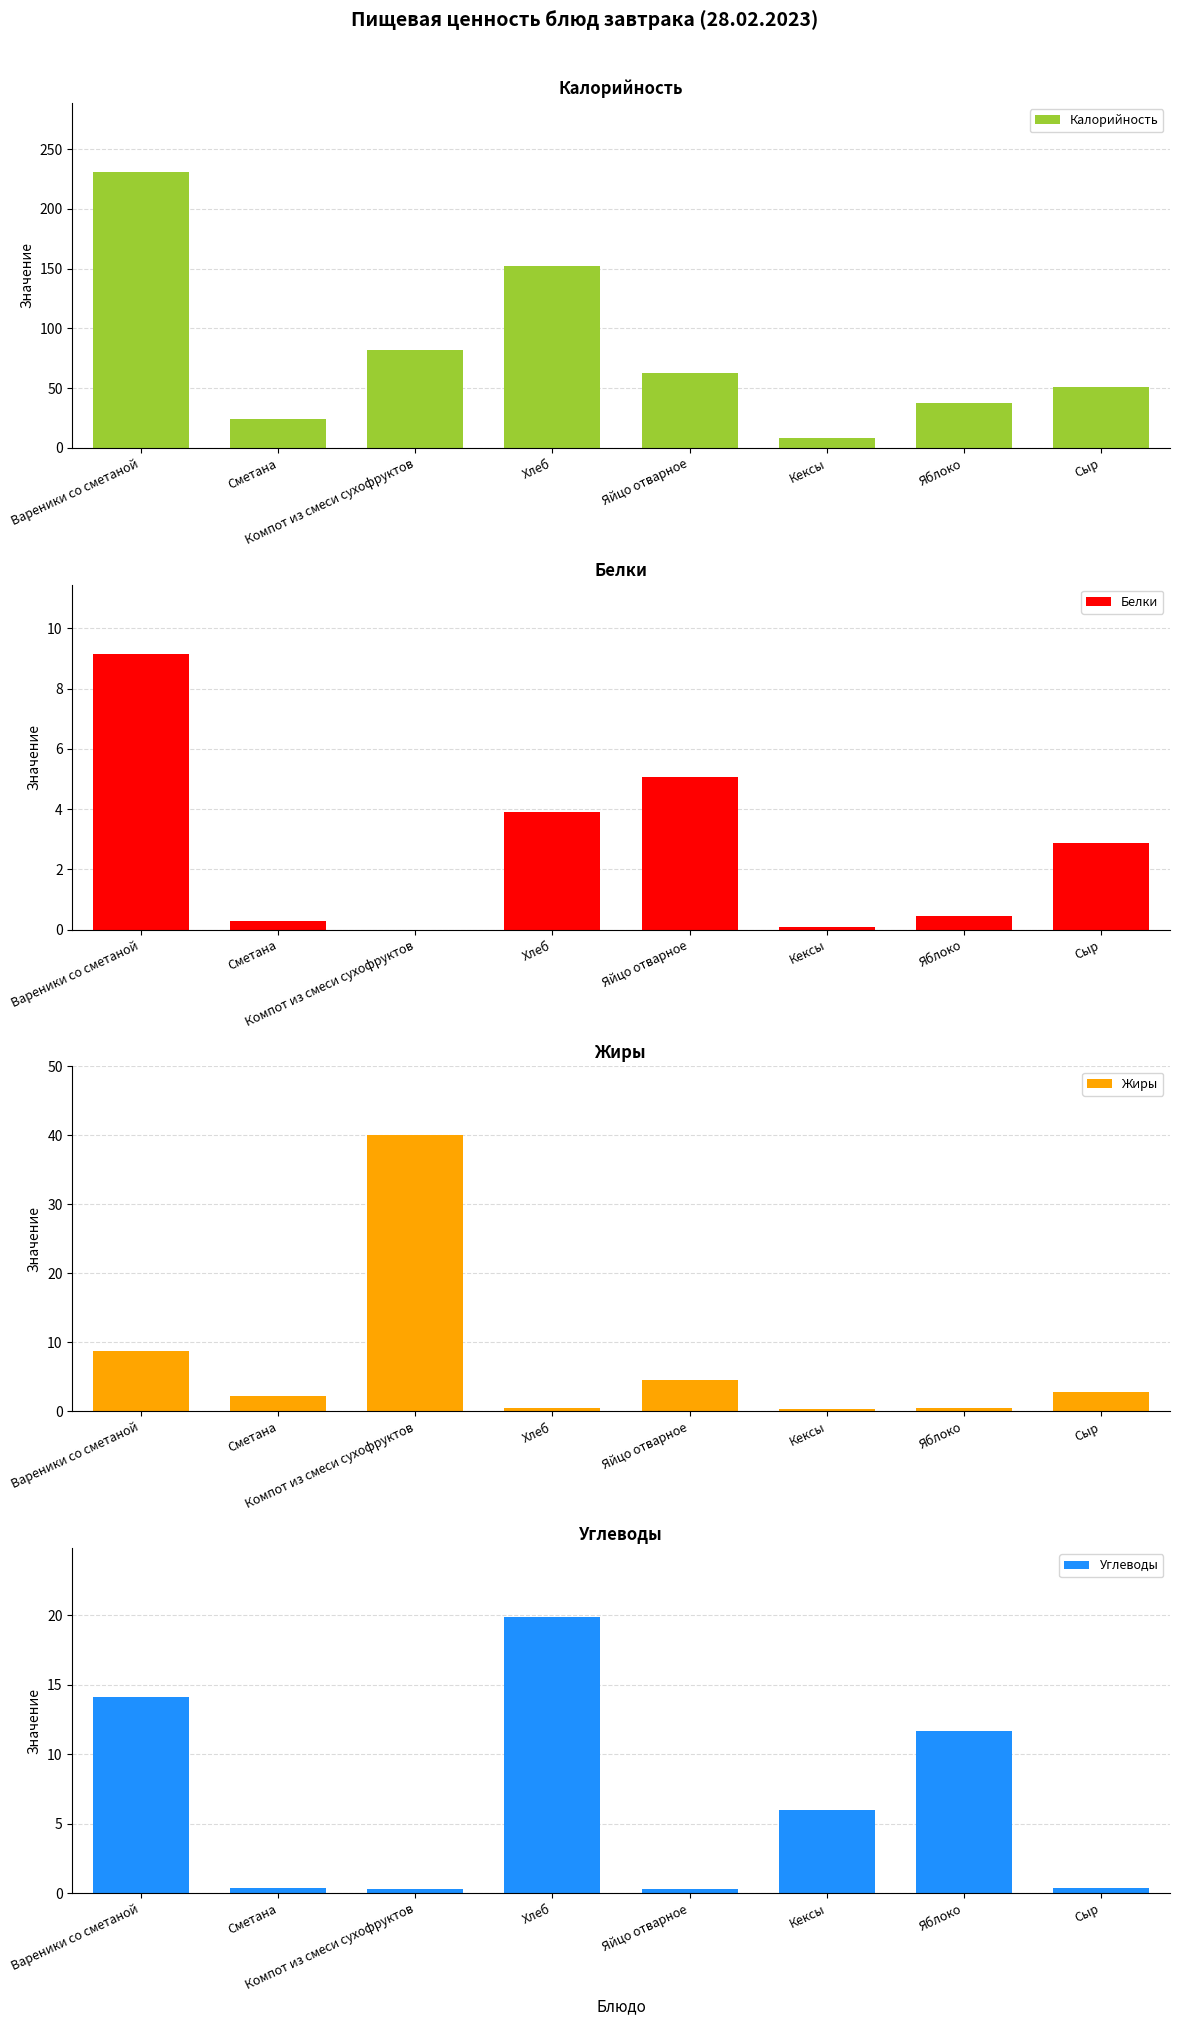

Read the Калорийность value at Кексы.

8.4